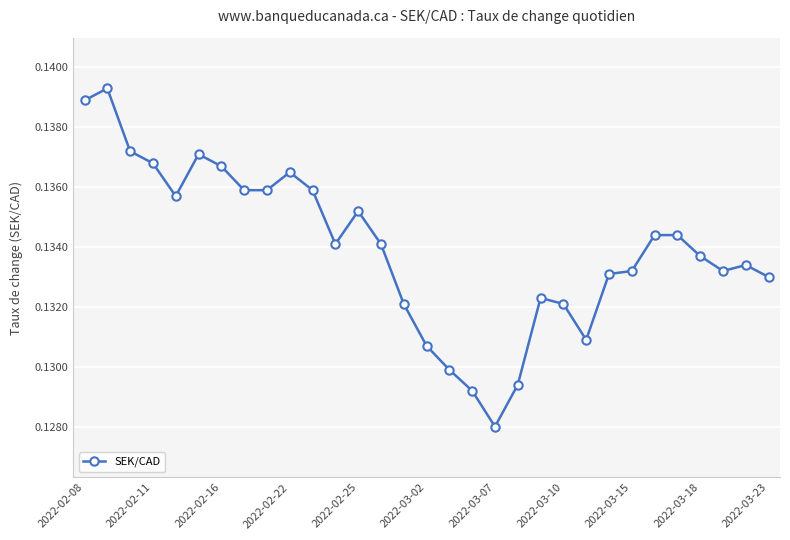

How many values are between 0 and 1?

31